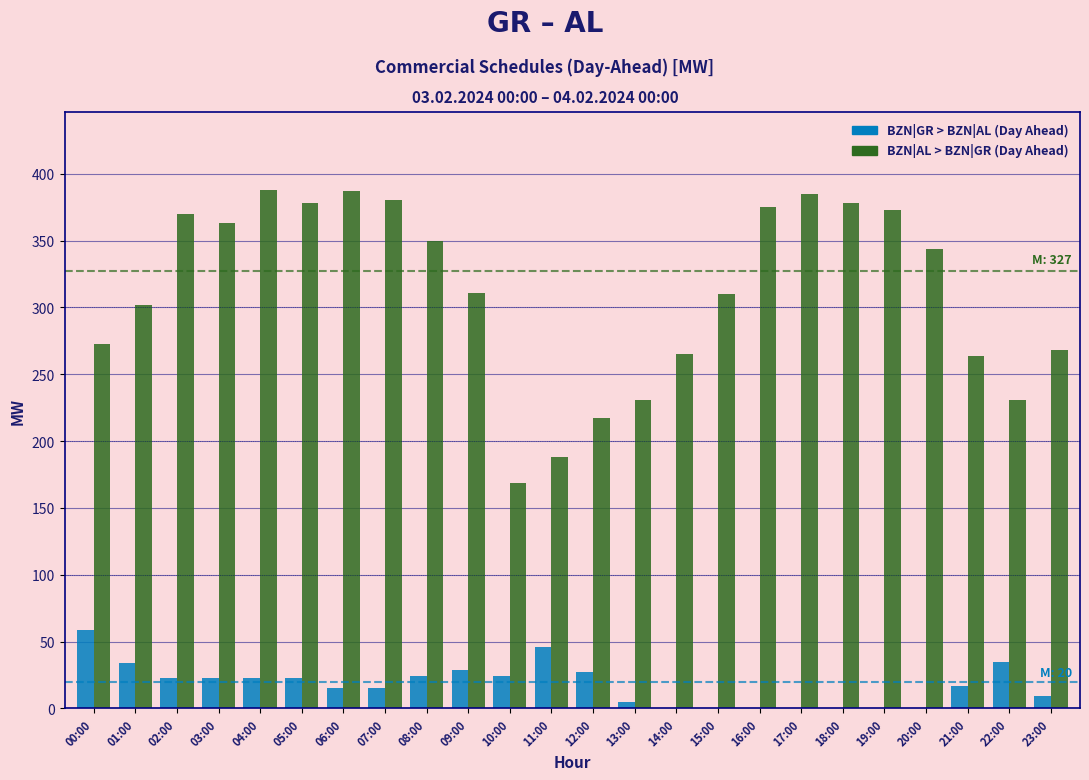

What is the sum of all BZN|AL > BZN|GR (Day Ahead) values?

7500